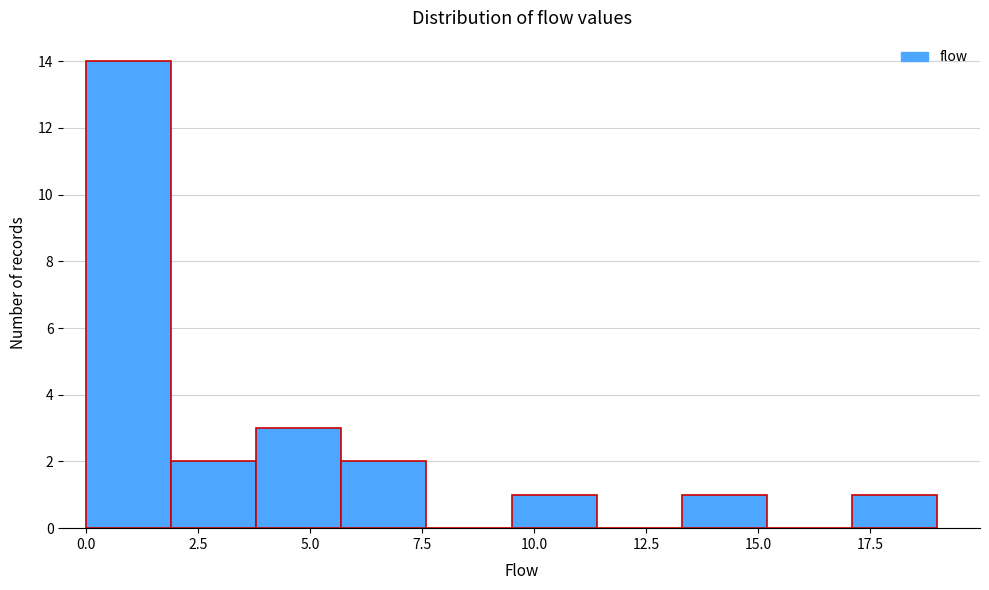

Around what value on the x-axis is the tallest bar? Give the approximate position of its centre, as read against the axis.

1.0